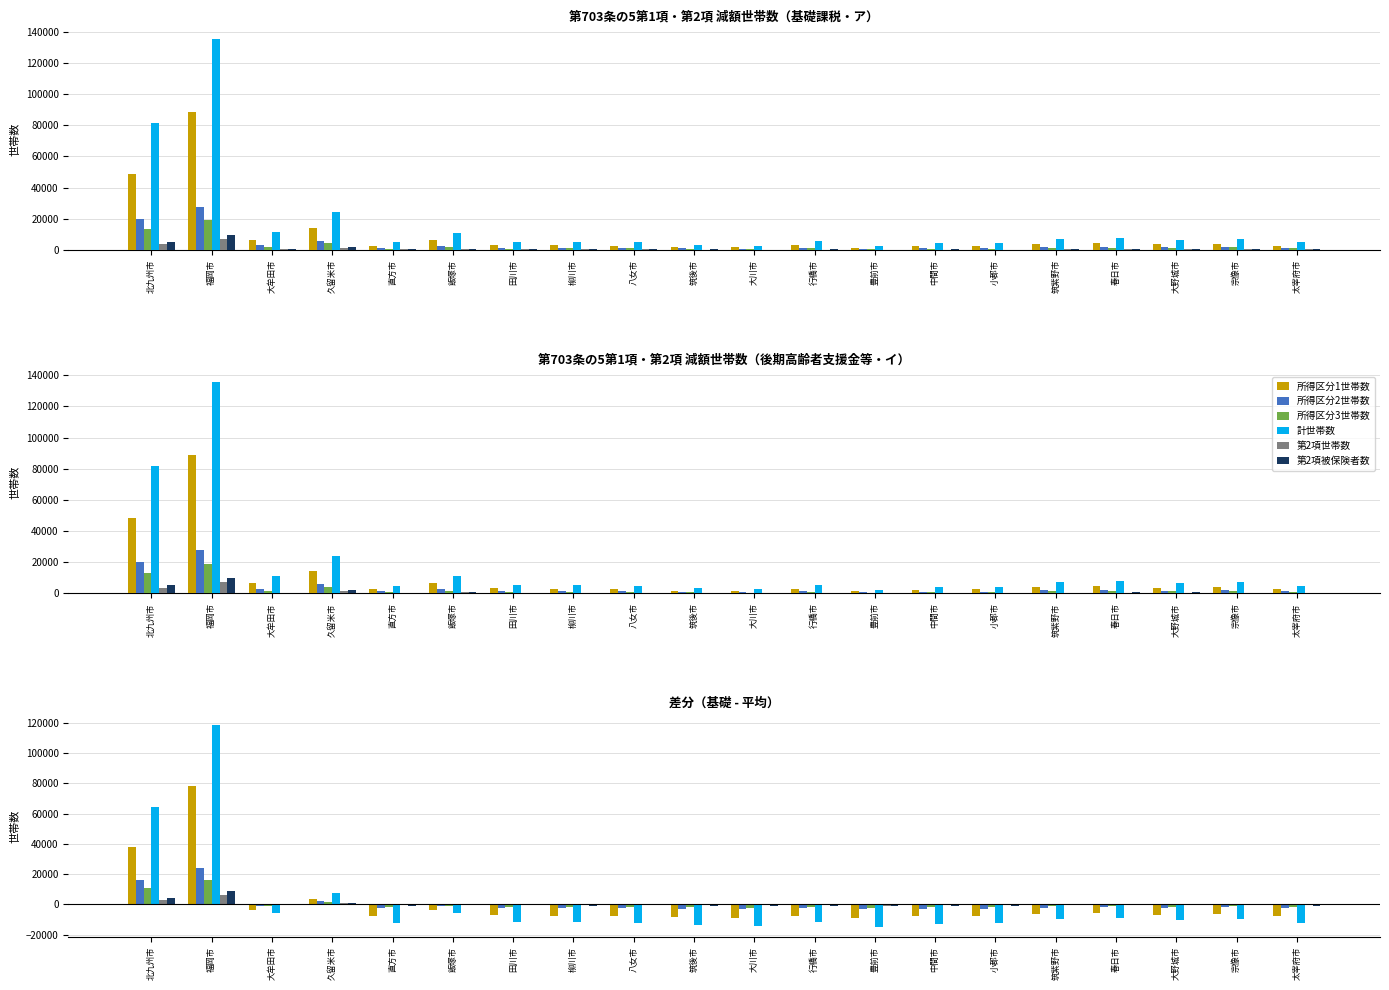

What is the difference between the maximum and second lowest values in the 所得区分1世帯数 series?

87152.0